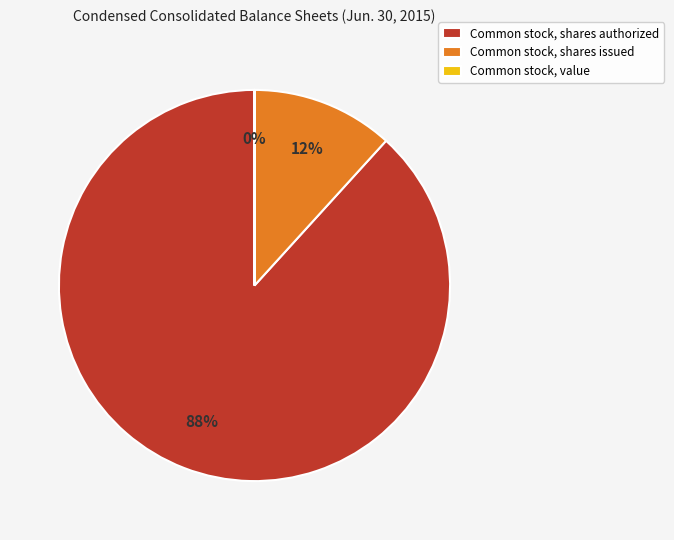

Which slice is the largest?

Common stock, shares authorized